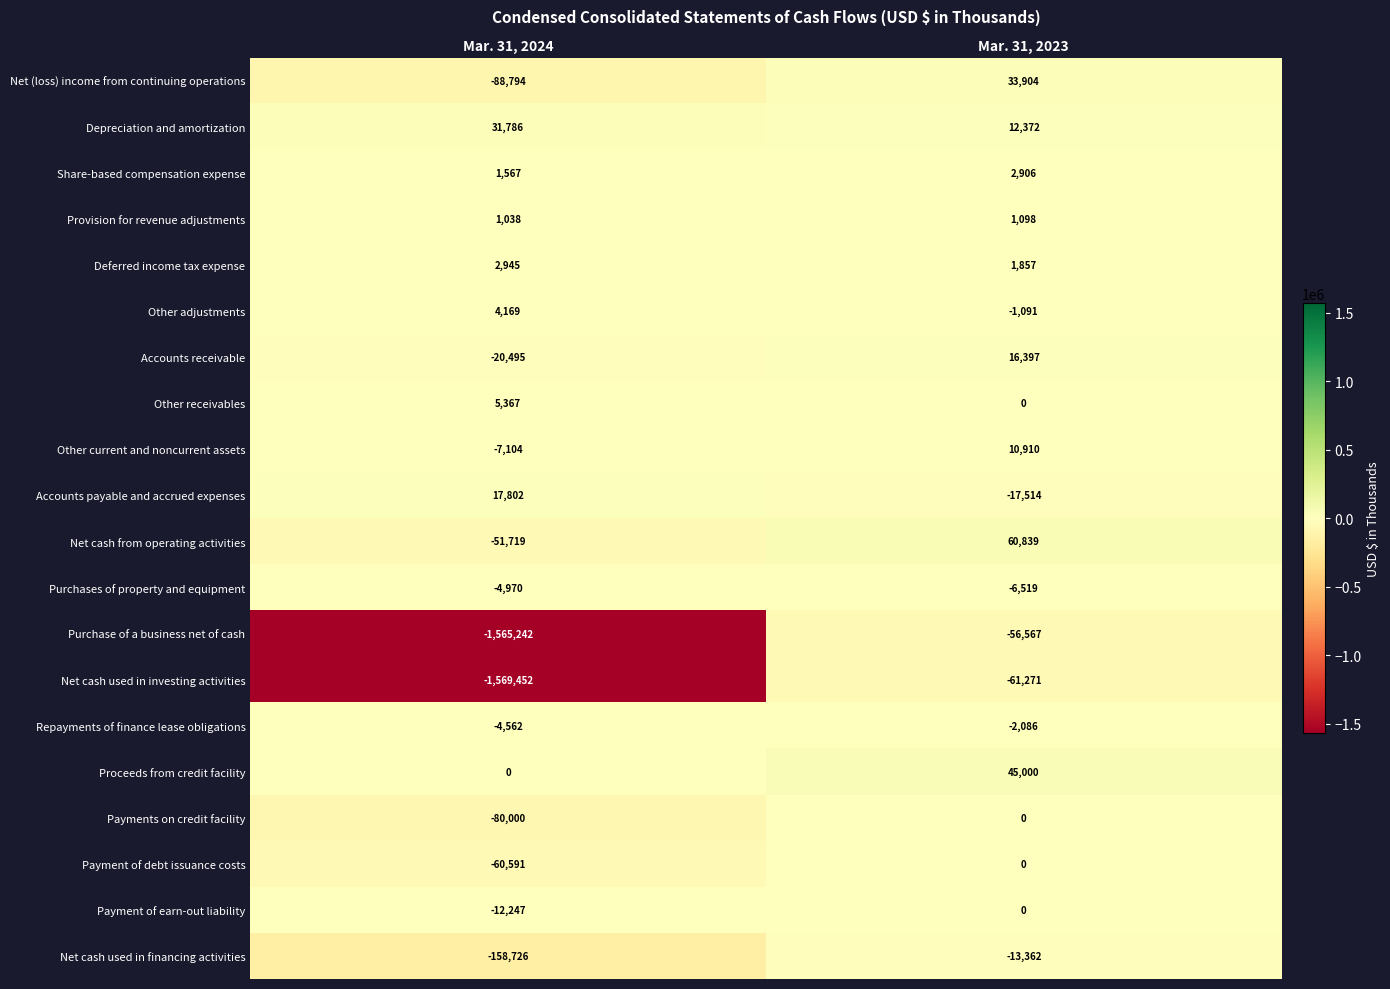

At which category is the sum across all series the highest?

Mar. 31, 2023